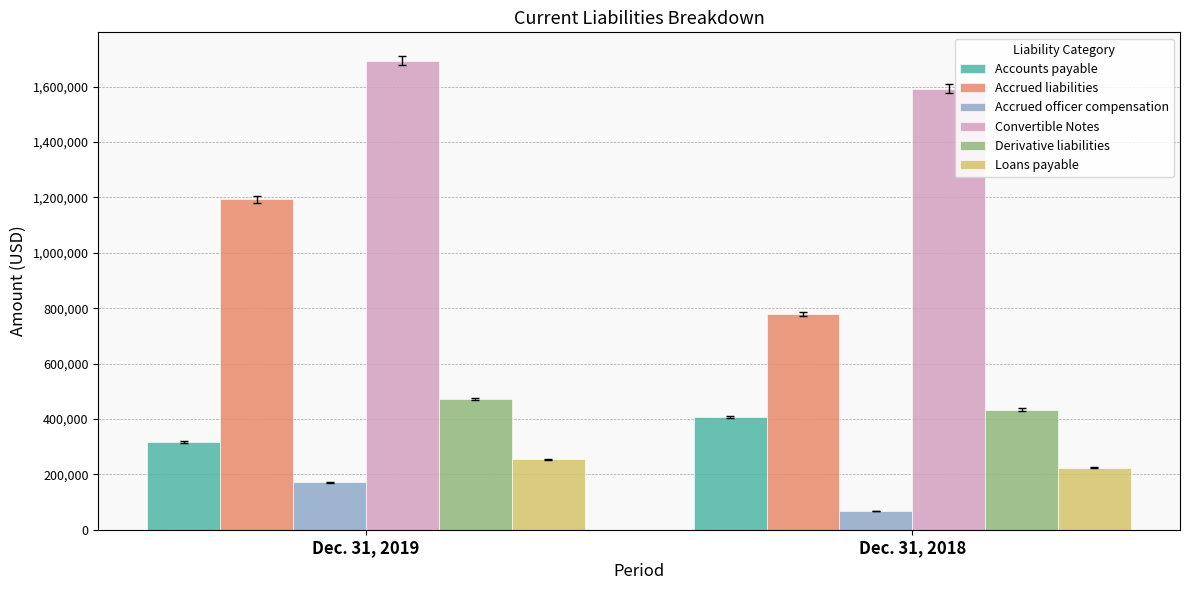

What is the total value across all series at Dec. 31, 2019?

4102949